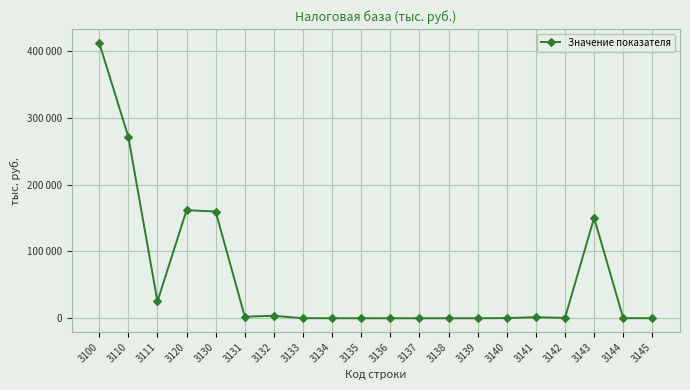

Is this an area chart (filled region under the line)?

No